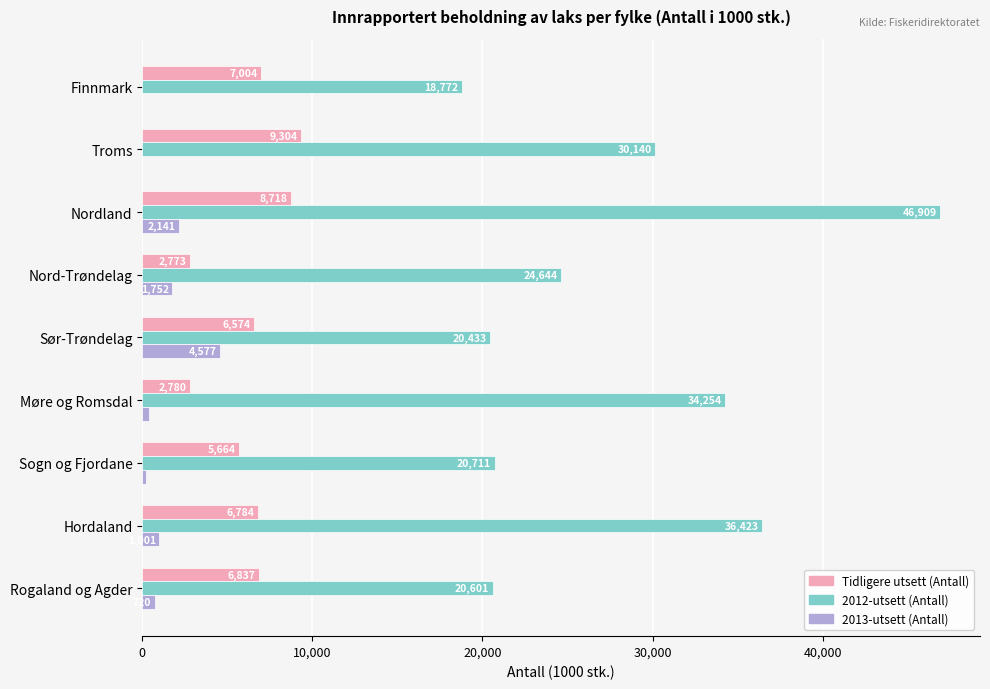

What is the average value of the Tidligere utsett (Antall) series?

6270.8